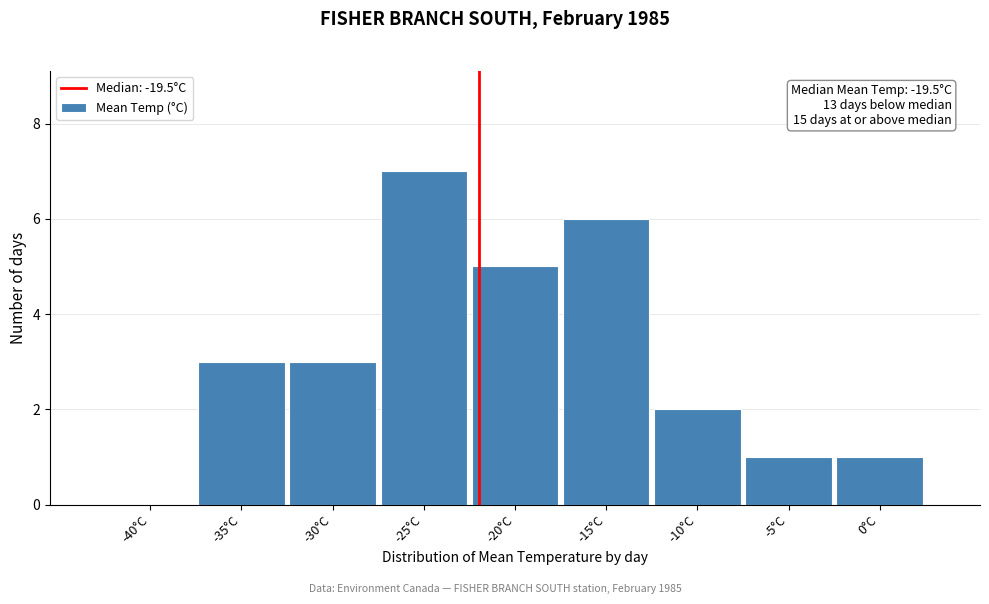

Reading left to right, transcribe all the data shown in this chart.

-40°C=0	-35°C=3	-30°C=3	-25°C=7	-20°C=5	-15°C=6	-10°C=2	-5°C=1	0°C=1